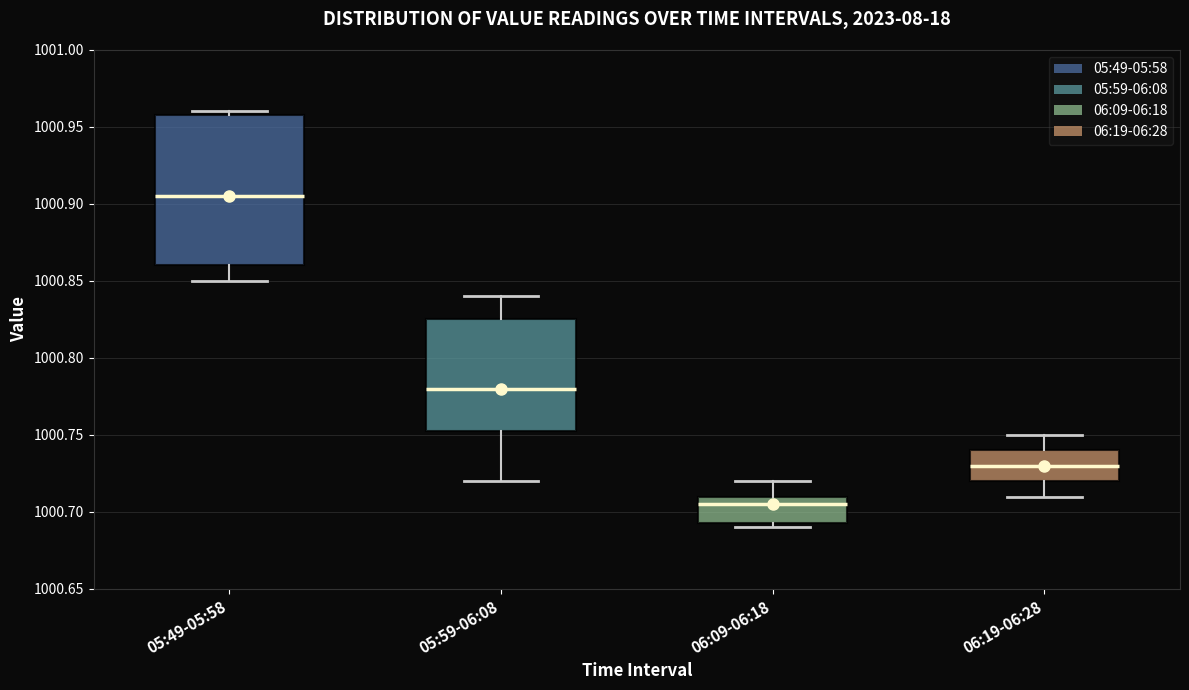

Which box's median line is the lowest?

06:09-06:18